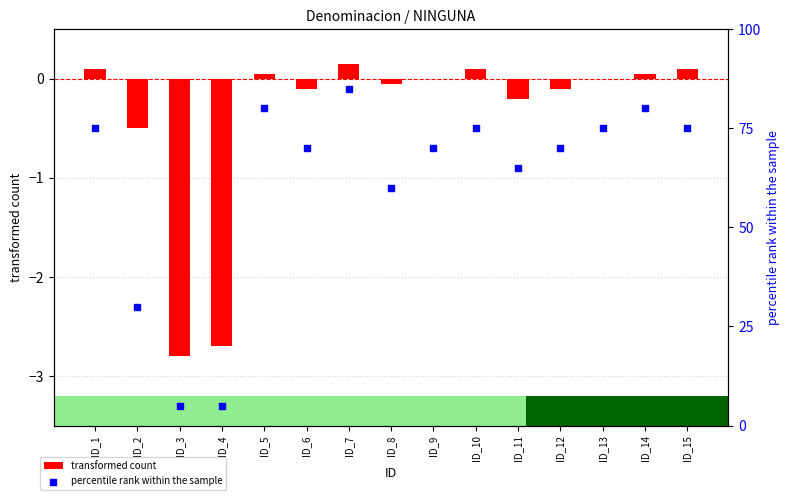

What is the total value across all series at ID_9?

70.0